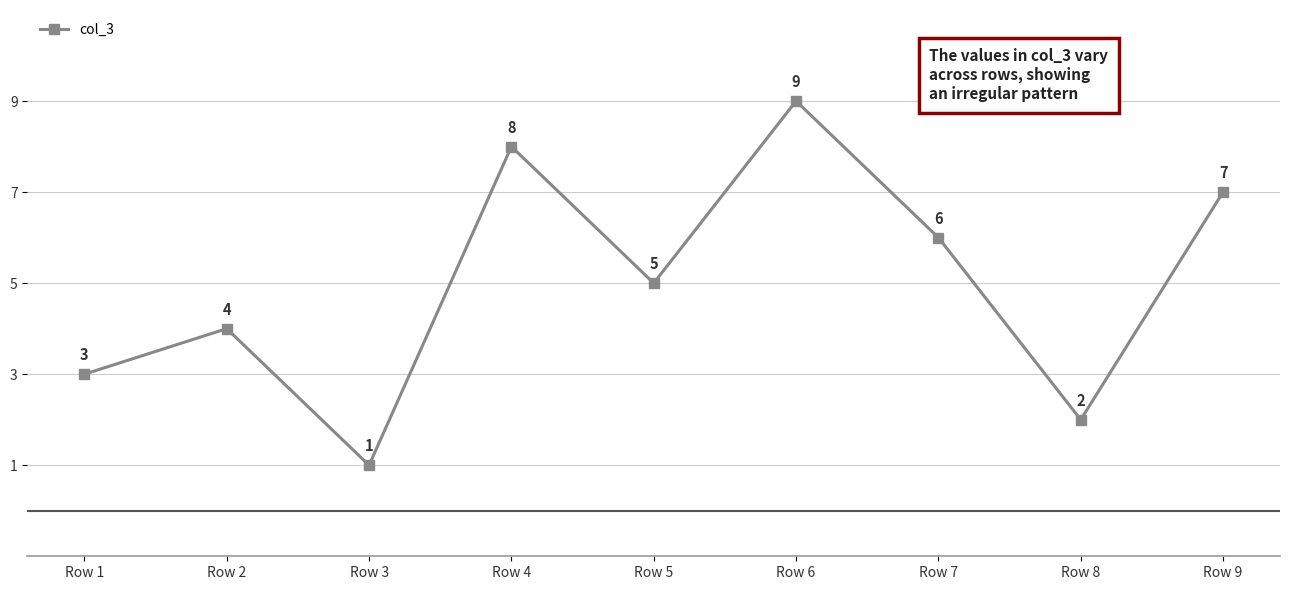

True or false: there are more than 2 points higher than both neighbors.

True